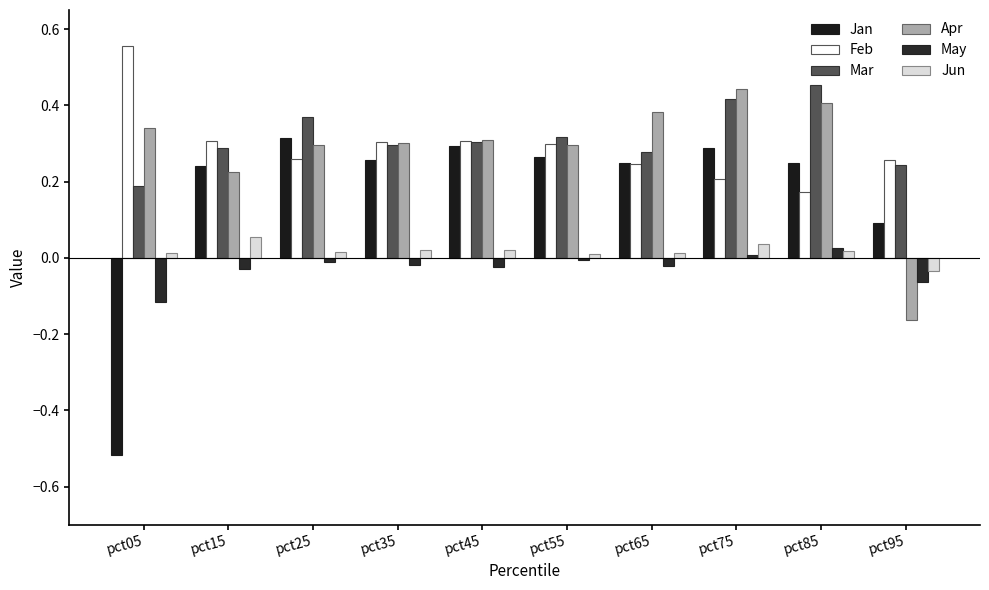

How many categories are shown in the chart?

10